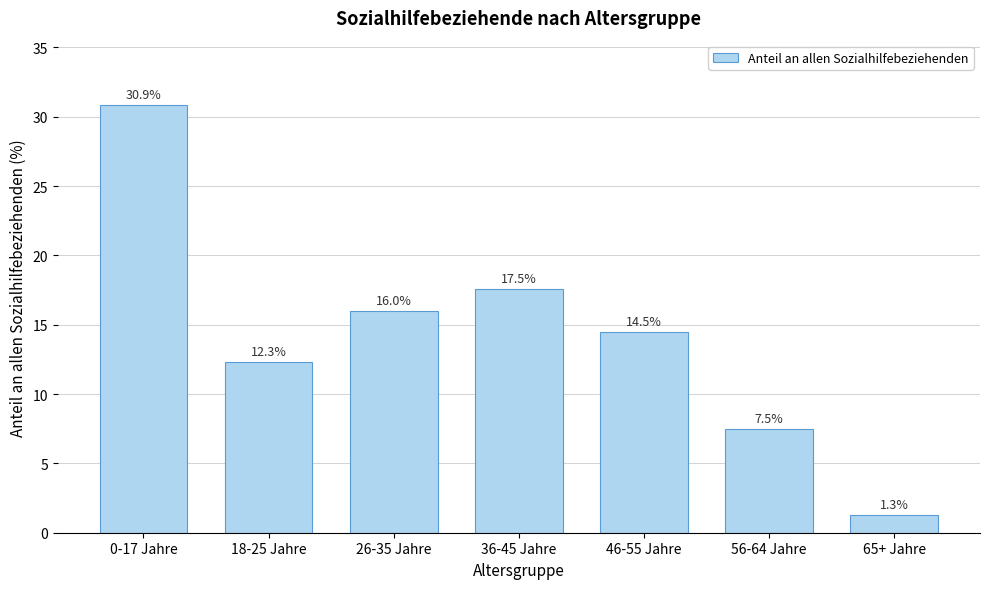

Reading left to right, transcribe all the data shown in this chart.

30.9	12.3	16.0	17.5	14.5	7.5	1.3